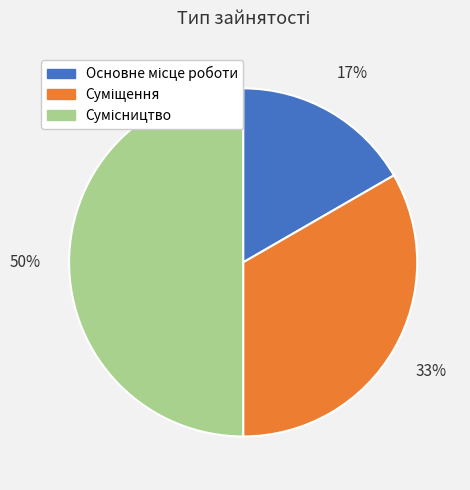

To the nearest percent, what is the average slice percentage?

33%